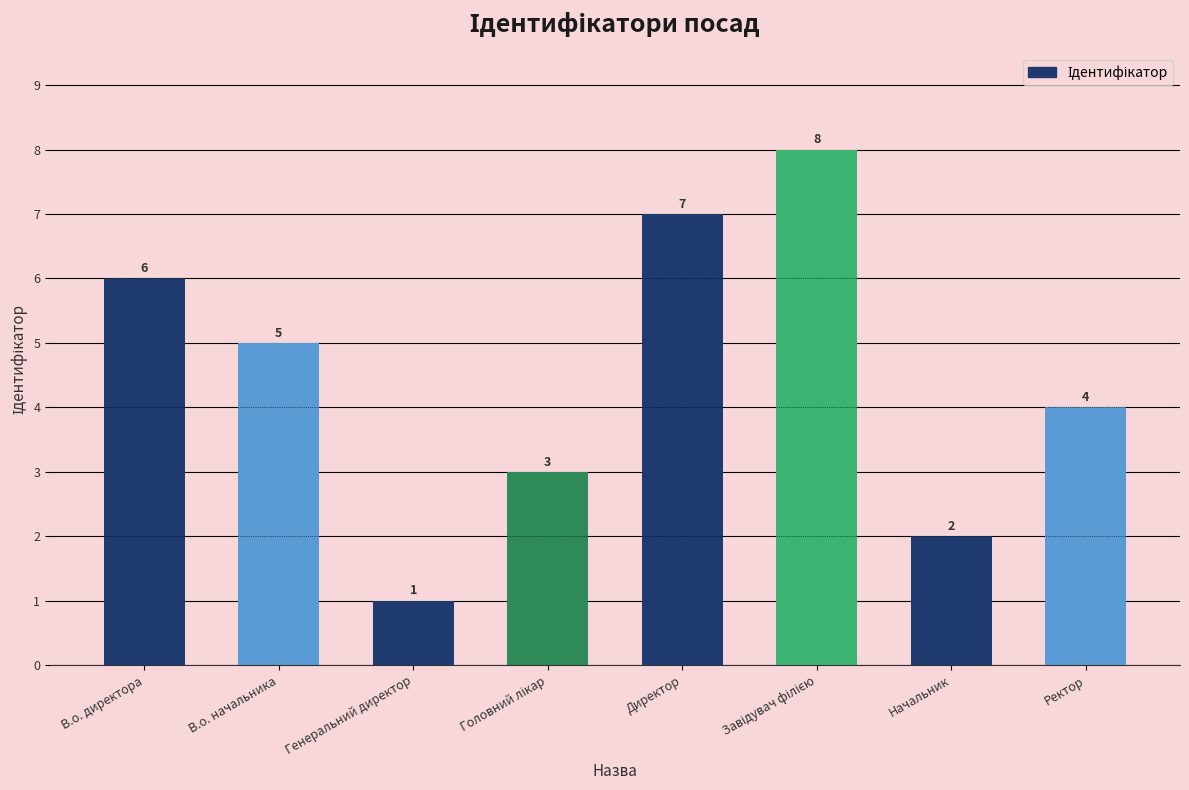

At which category does the chart reach its minimum across all series?

Генеральний директор